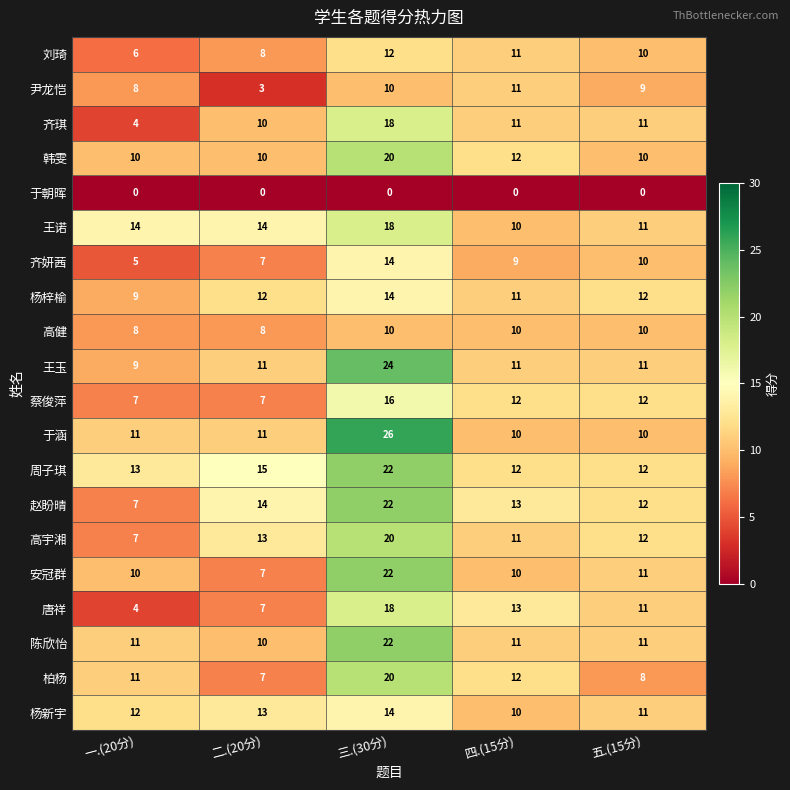

The value of 王玉 at 三.(30分) is 24. True or false?

True